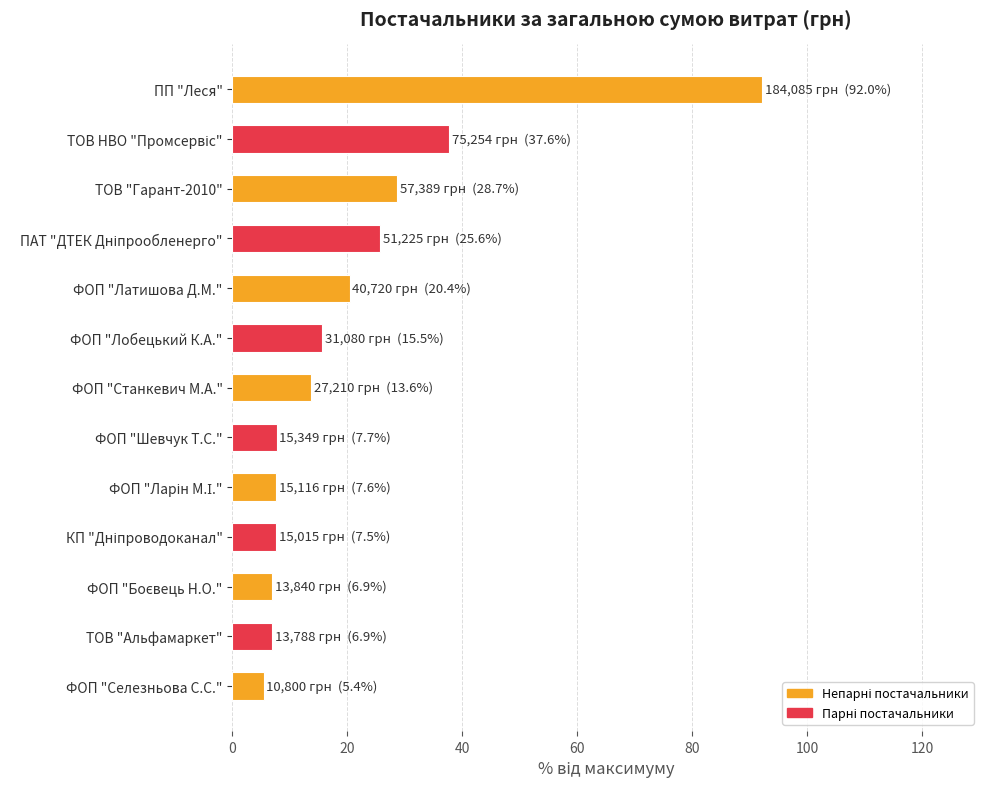

What is the label of the 8th bar from the bottom?

ФОП "Лобецький К.А."